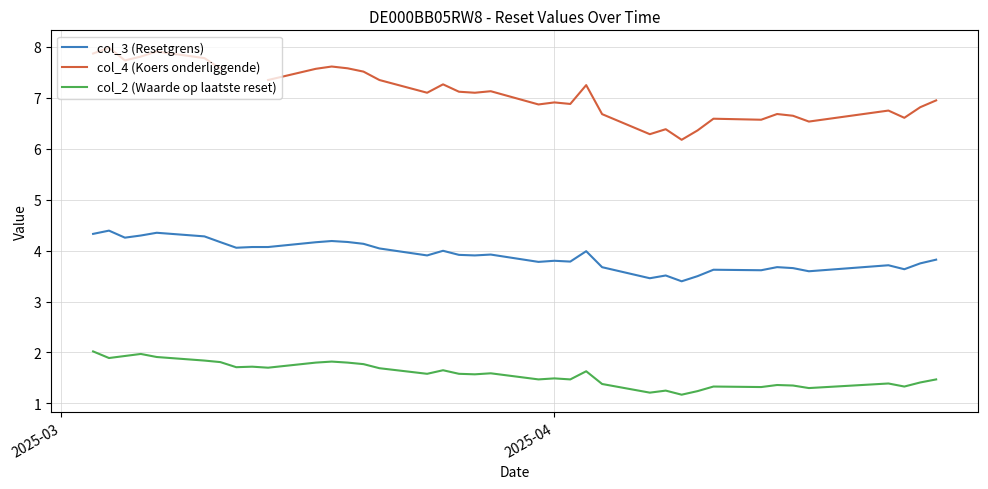

What is the lowest value of the col_2 (Waarde op laatste reset) series?

1.2